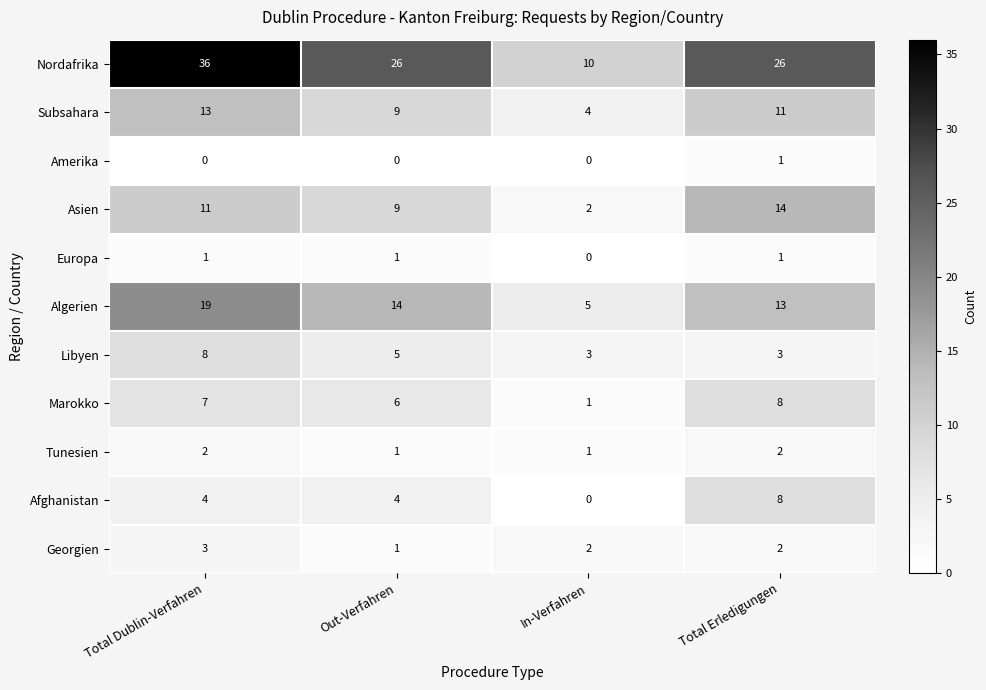

What is the sum of all Marokko values?

22